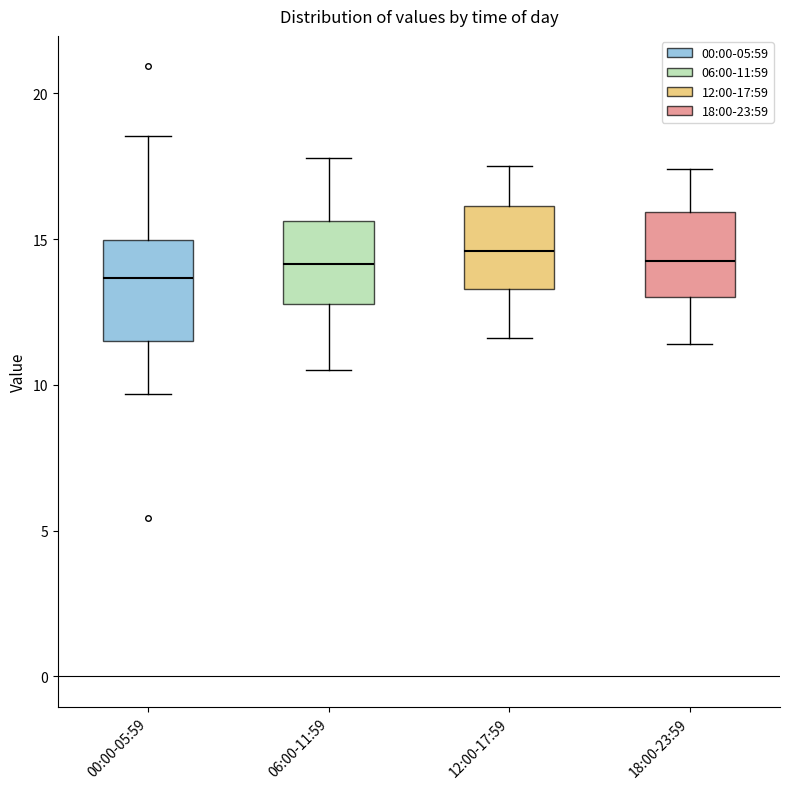

Where does the lower whisker of the box for 12:00-17:59 end on the y-axis? The values are not printed on the chart, so give them approximately, as read against the axis.

11.5